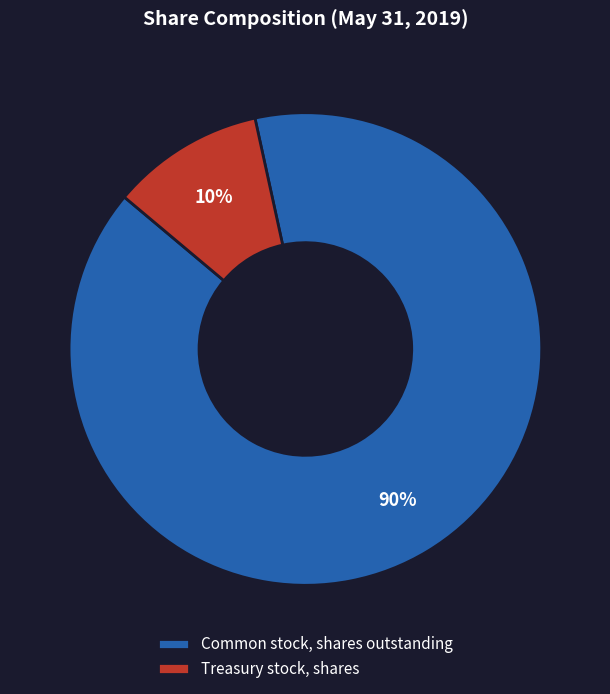

What is the smallest slice in the pie chart?

Treasury stock, shares